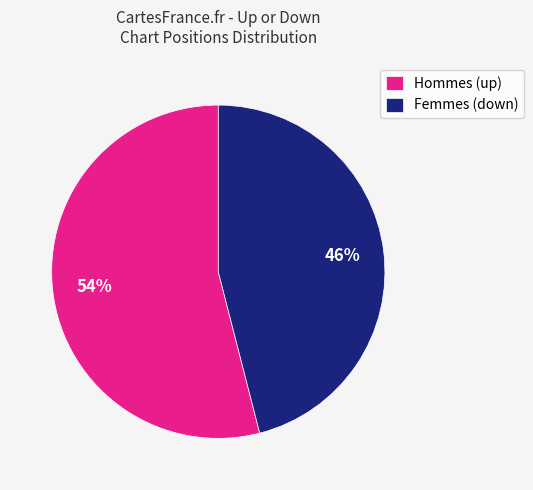

True or false: Hommes (up) accounts for 46% of the total.

False